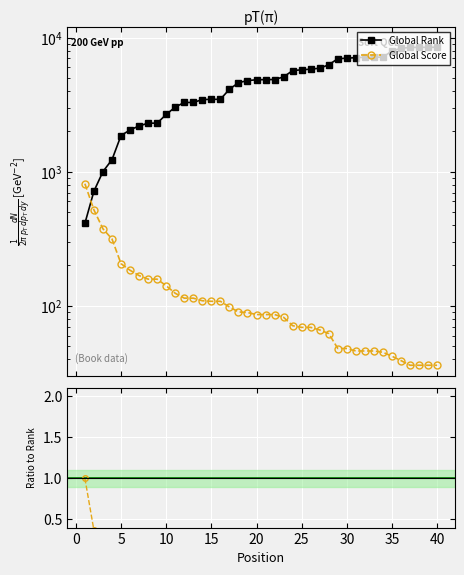

Is it true that Global Rank equals 2924.0 at 26?

False